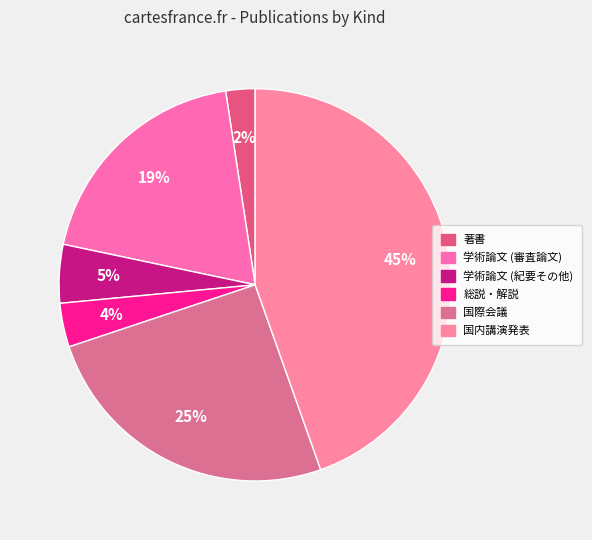

Is 学術論文 (審査論文) the majority of the pie?

No